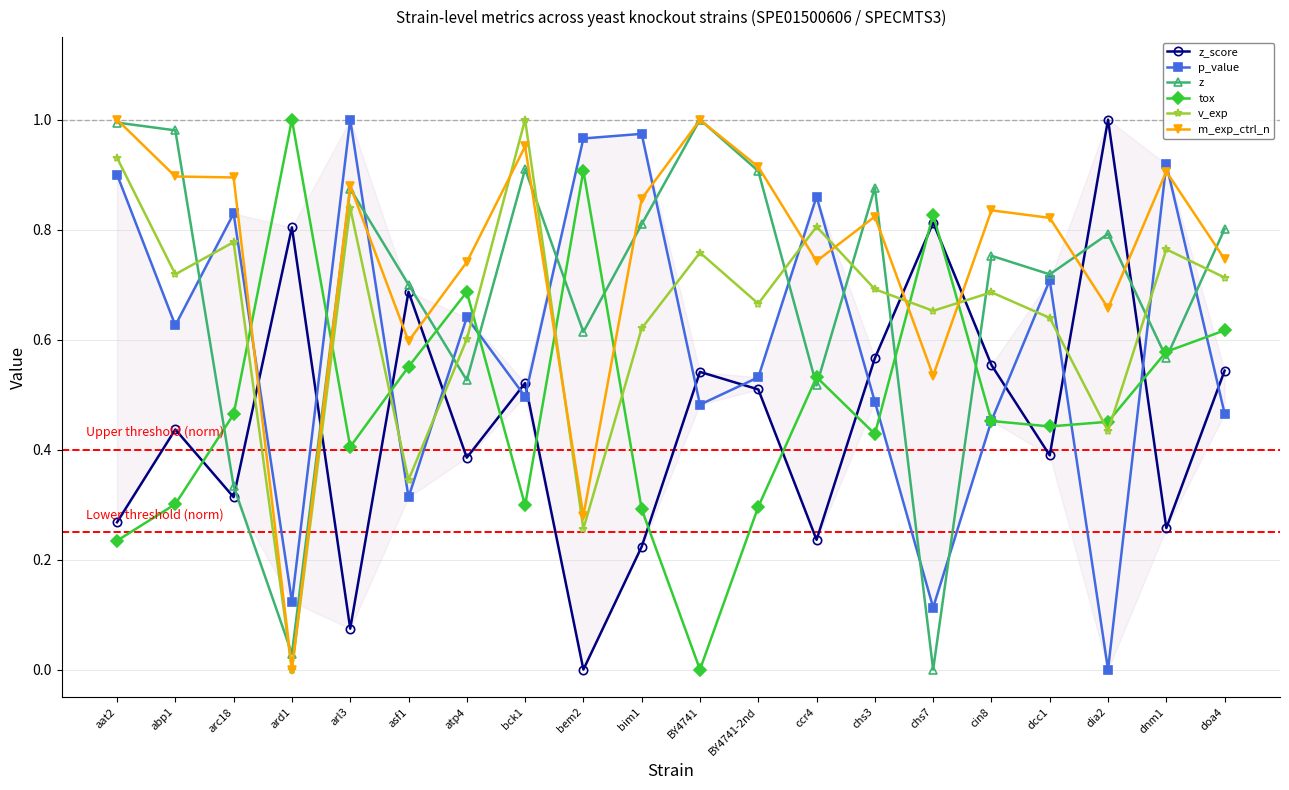

True or false: m_exp_ctrl_n has more than 0 interior local peaks.

True